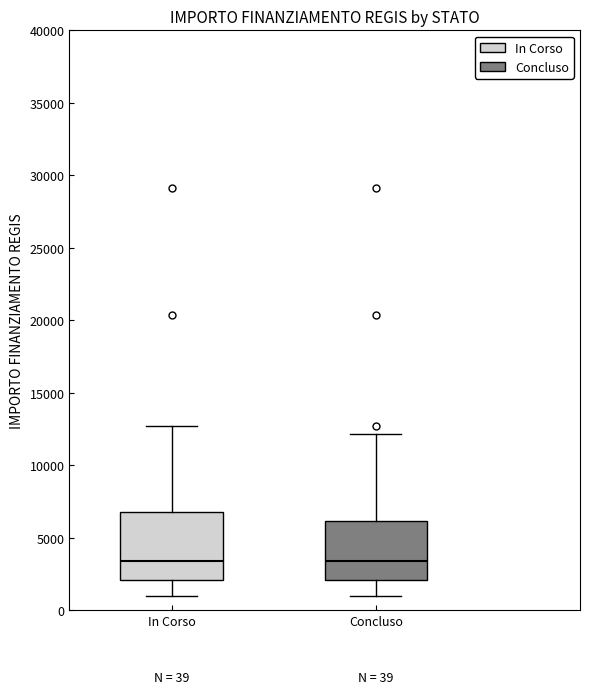

Which box is the tallest, from its lower edge to its upper edge?

In Corso